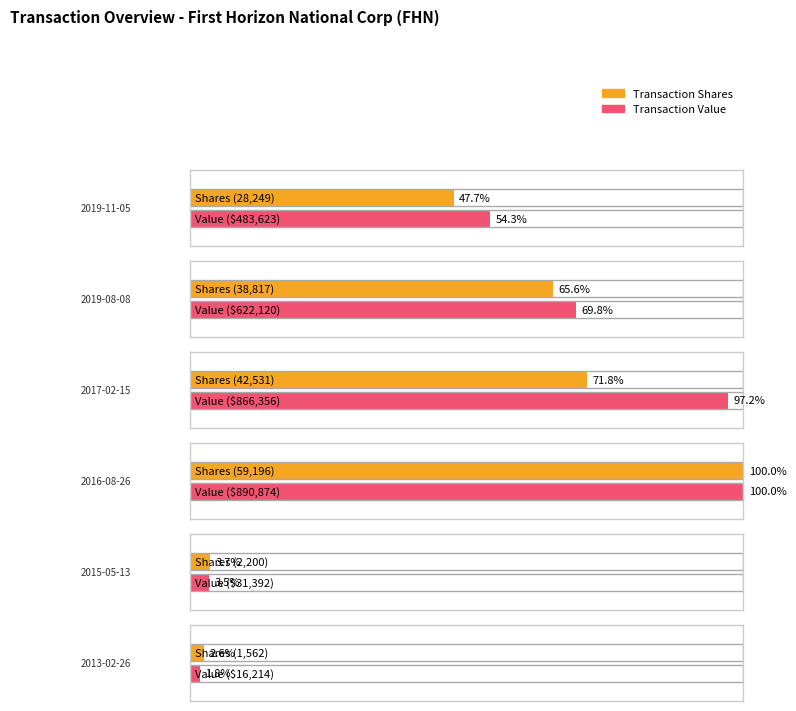

What position from the left is 2016-08-26?

4